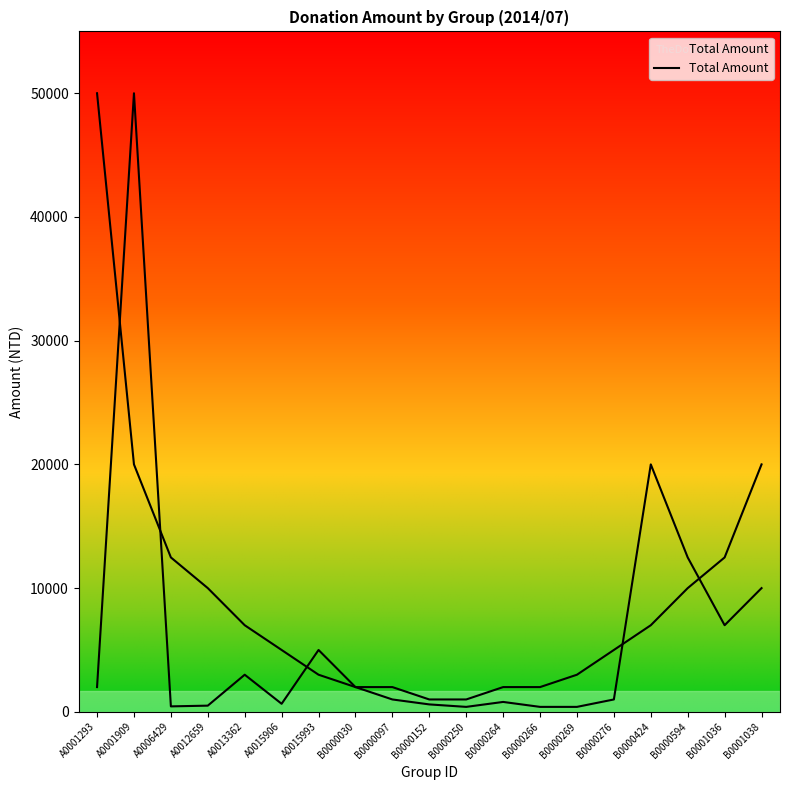

Reading right to left, what are all the values shown in this chart?

10000	7000	12480	20000	1000	400	400	800	400	600	1000	2000	5000	650	3000	500	441	50000	2000